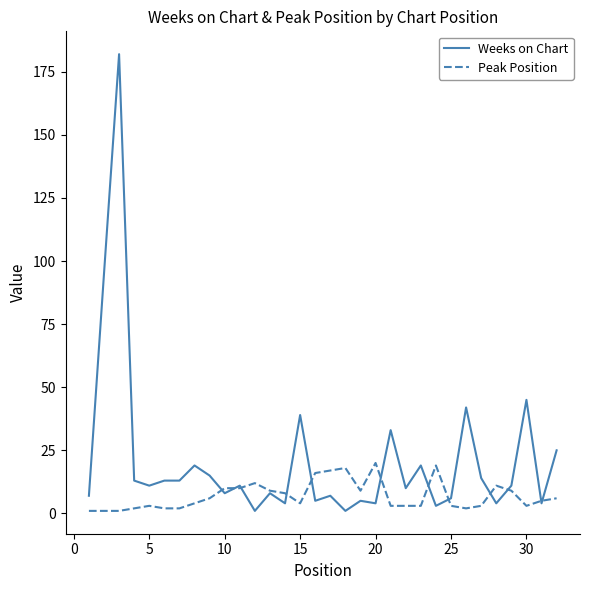

What is the average value of the Weeks on Chart series?

21